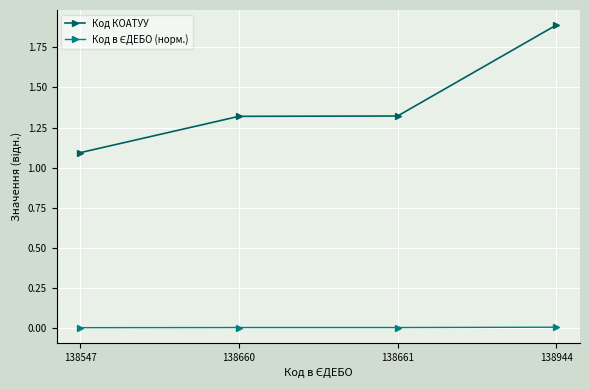

How many series are shown in this chart?

2